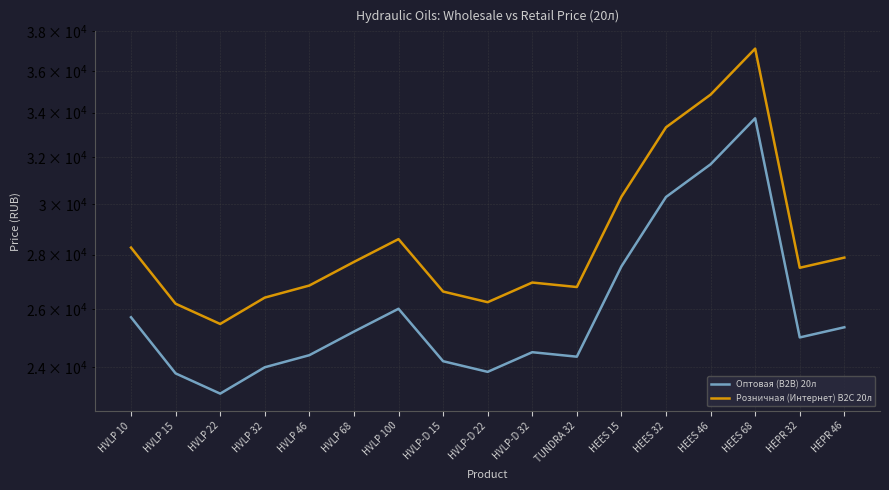

List the labels in order of Оптовая (В2В) 20л value, smallest first.

HVLP 22, HVLP 15, HVLP-D 22, HVLP 32, HVLP-D 15, TUNDRA 32, HVLP 46, HVLP-D 32, HEPR 32, HVLP 68, HEPR 46, HVLP 10, HVLP 100, HEES 15, HEES 32, HEES 46, HEES 68